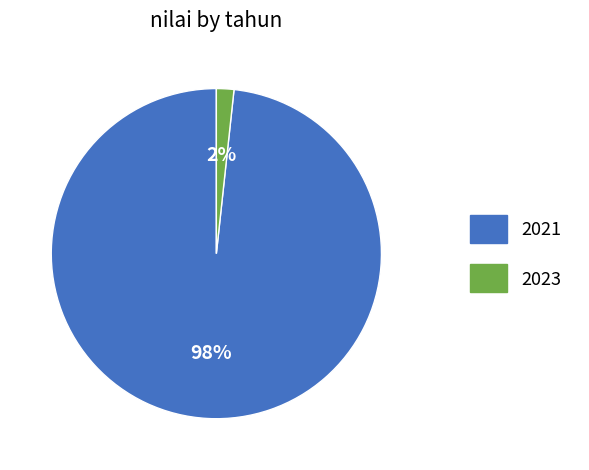

To the nearest percent, what is the average slice percentage?

50%